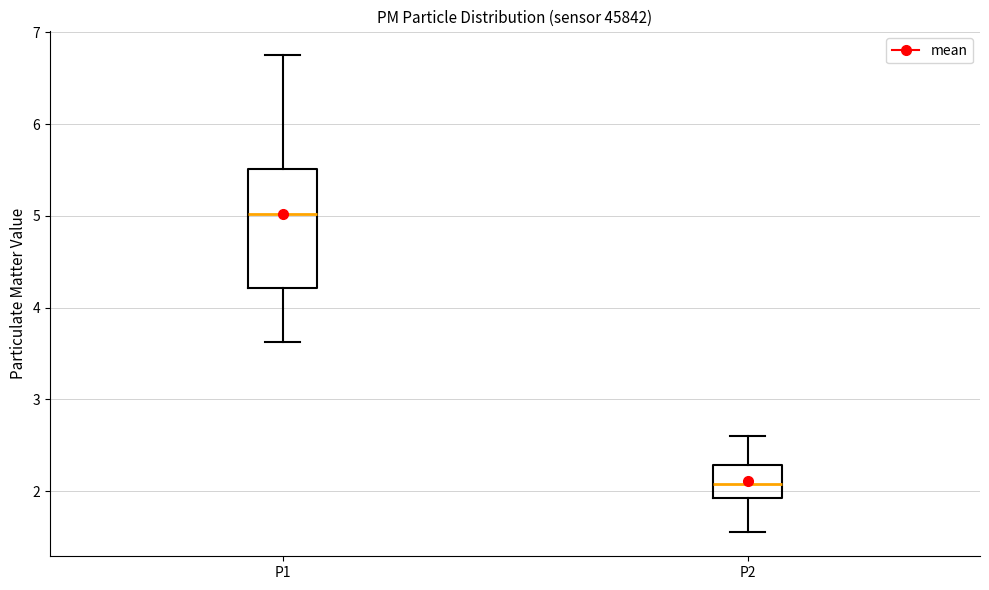

Reading left to right, read every box against the y-axis: the position of its median line, the range the box covers, and the ends of its whiskers. The values are not printed on the chart, so give them approximately, as read against the axis.

P1: median 5.0, box 4.2 to 5.5, whiskers 3.6 to 6.8
P2: median 2.1, box 1.9 to 2.3, whiskers 1.6 to 2.6